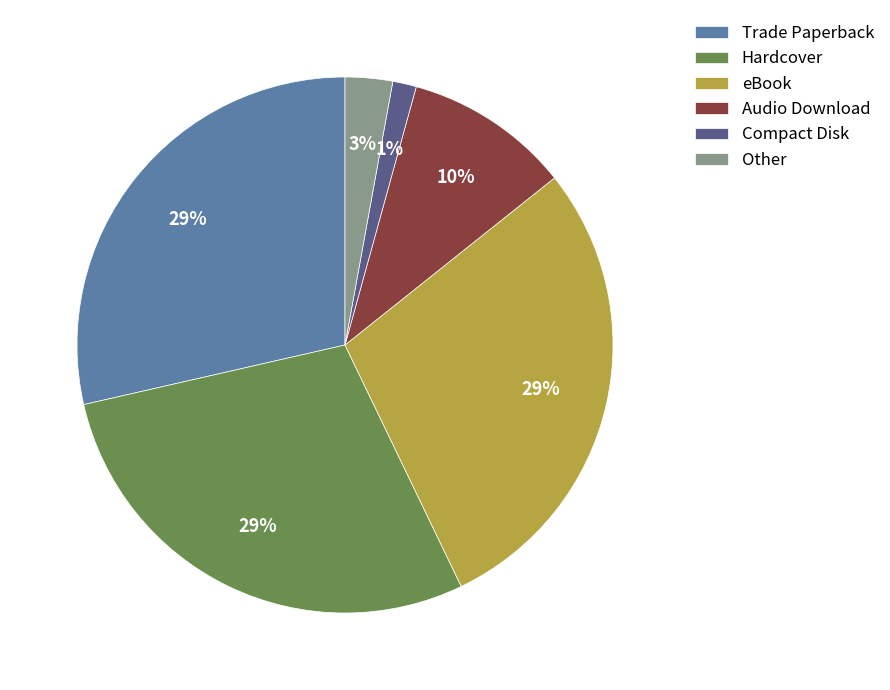

Which has a higher value, Audio Download or Compact Disk?

Audio Download